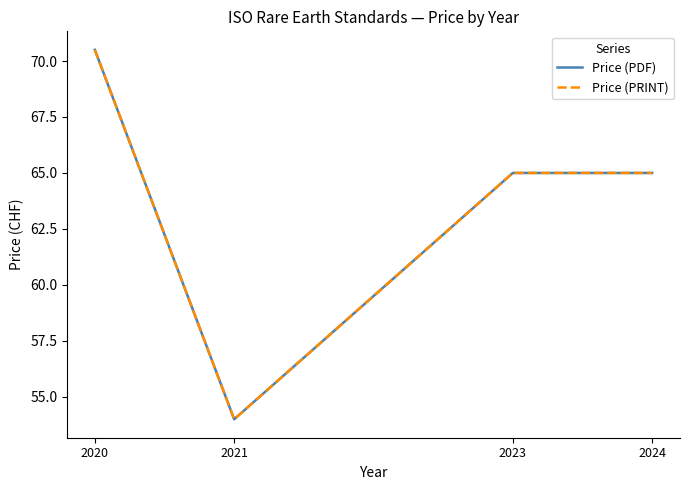

The value of Price (PRINT) at 2020 is 108.2. True or false?

False